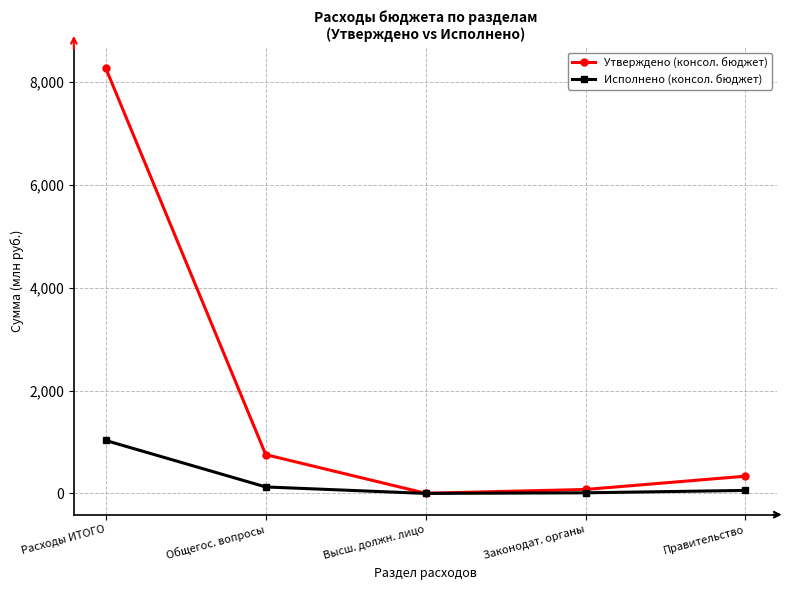

Is the value of Исполнено (консол. бюджет) at Законодат. органы greater than the value of Утверждено (консол. бюджет) at Правительство?

No